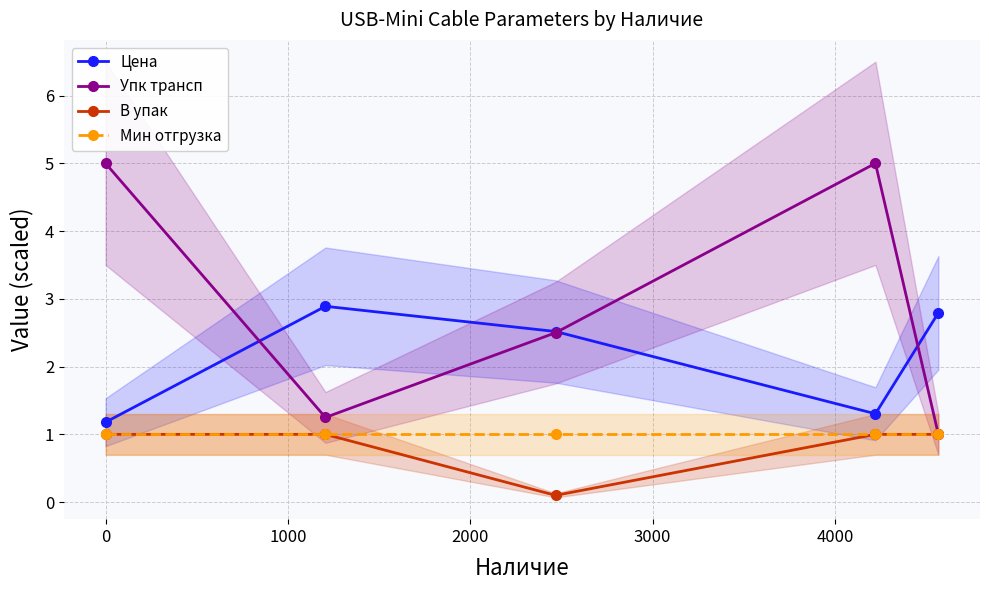

At how many categories does at least one series exceed 2?

5